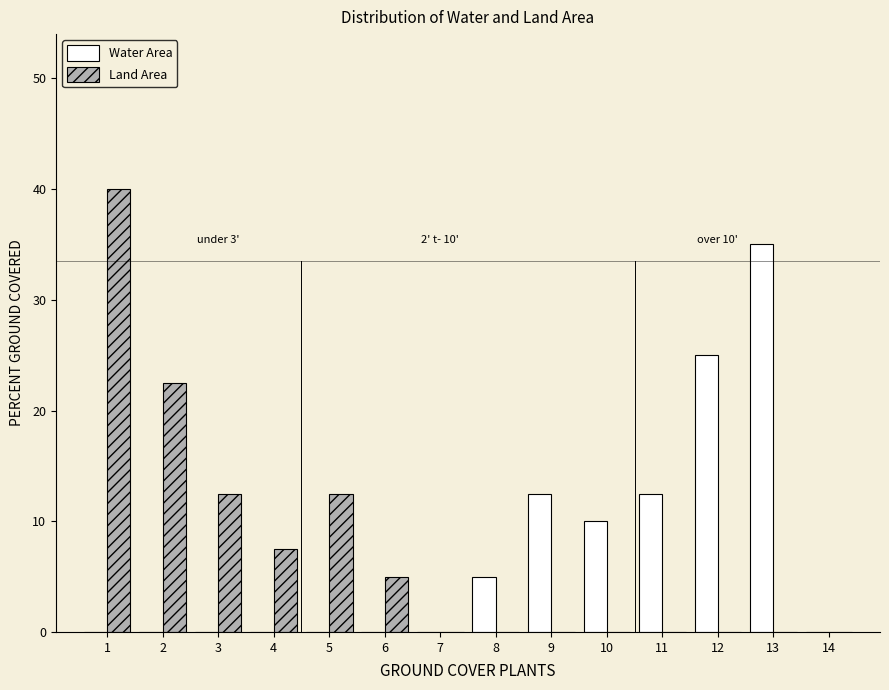

Reading left to right, list all the values displayed in this chart.

Water Area: 1=0.0	2=0.0	3=0.0	4=0.0	5=0.0	6=0.0	7=0.0	8=5.0	9=12.5	10=10.0	11=12.5	12=25.0	13=35.0	14=0.0
Land Area: 1=40.0	2=22.5	3=12.5	4=7.5	5=12.5	6=5.0	7=0.0	8=0.0	9=0.0	10=0.0	11=0.0	12=0.0	13=0.0	14=0.0